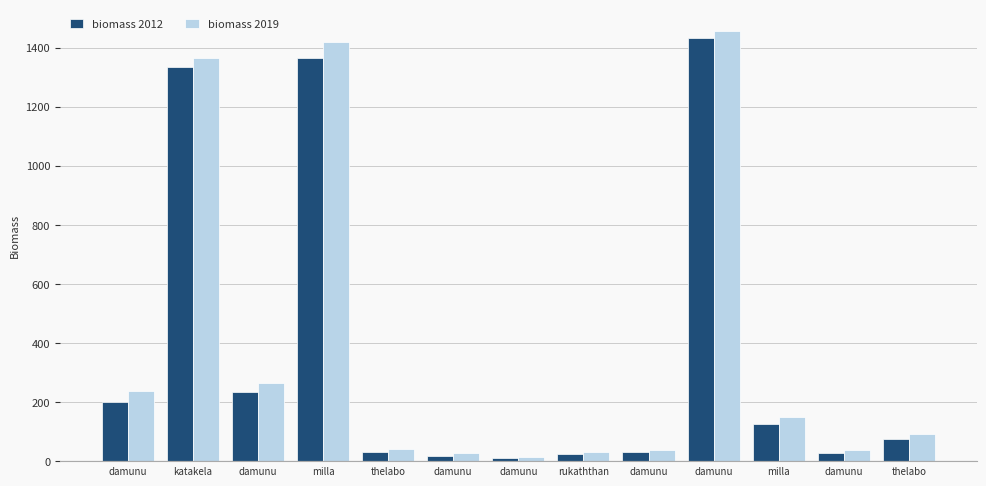

How many categories are shown in the chart?

13